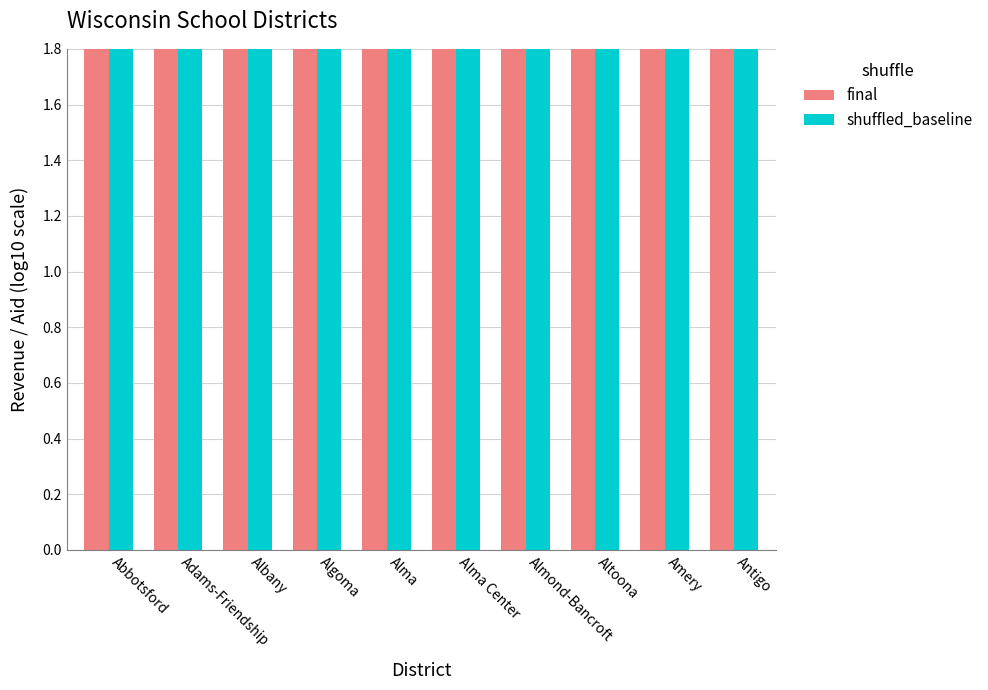

The shuffled_baseline series shows 2.4 at Amery. True or false?

False